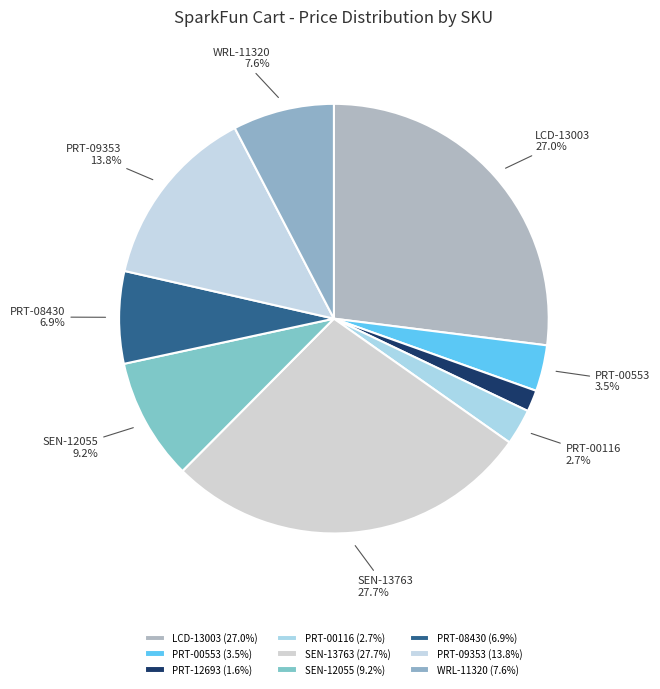

To the nearest percent, what portion does PRT-12693 represent?

2%